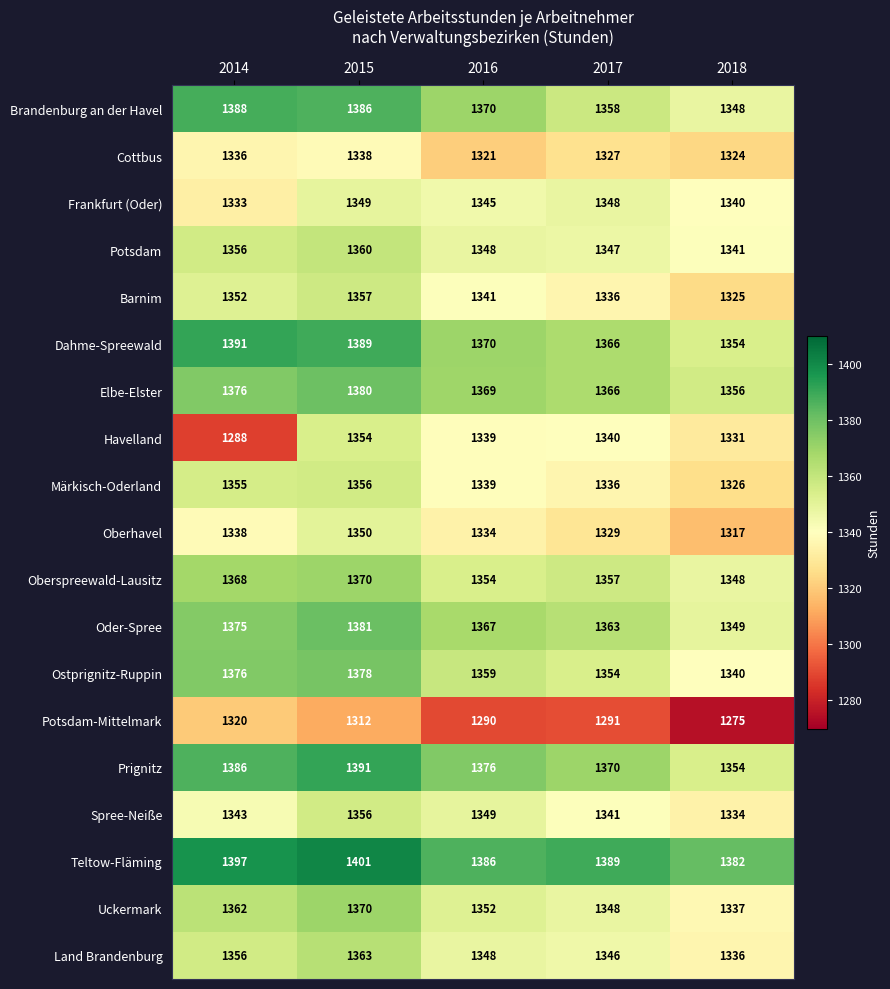

What is the difference between the maximum and minimum values in the Oder-Spree series?

32